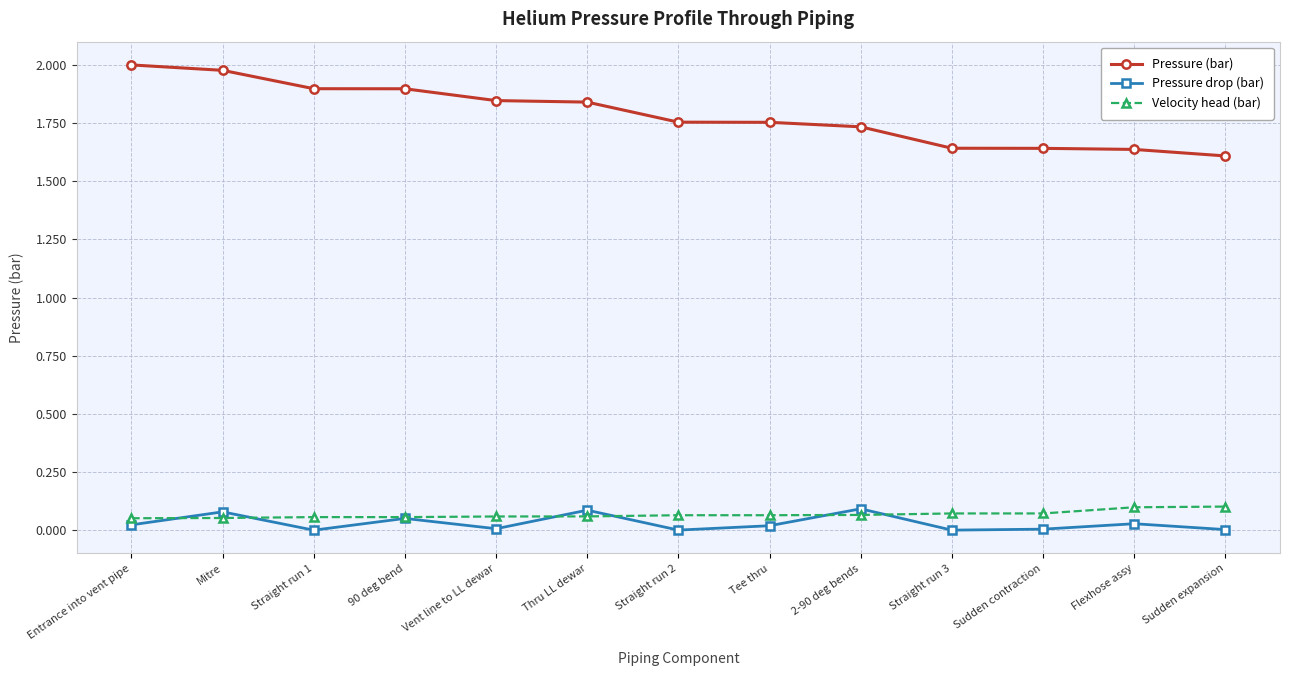

What are all the series names shown in the legend?

Pressure (bar), Pressure drop (bar), Velocity head (bar)